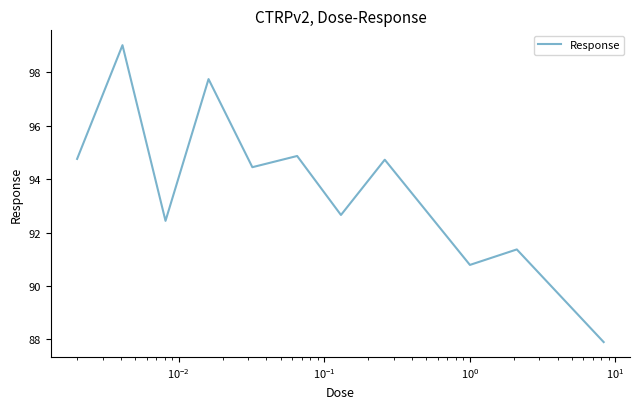

What is the sum of all values?

1030.7